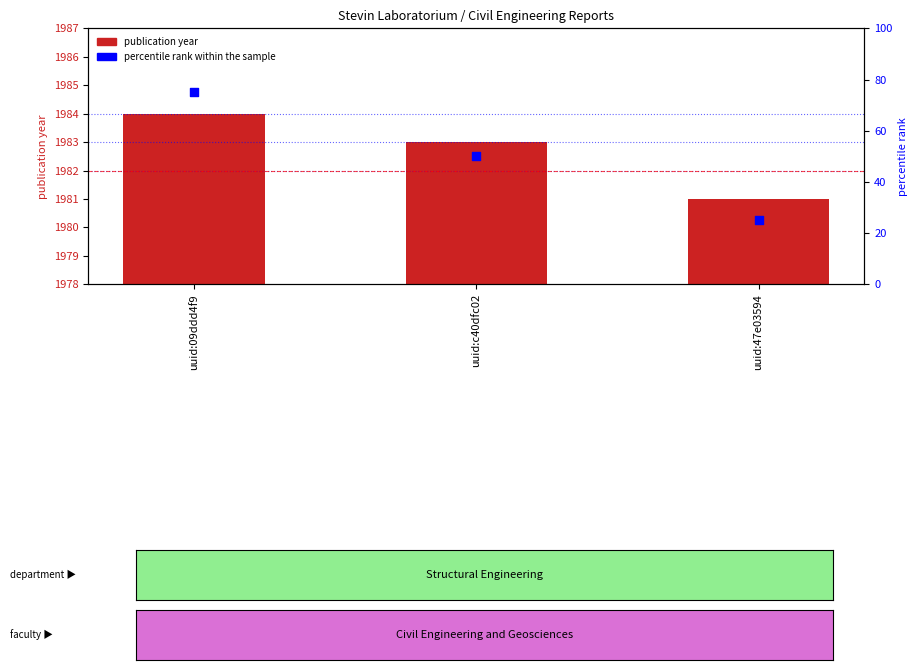

What is the total value across all series at uuid:c40dfc02?

2033